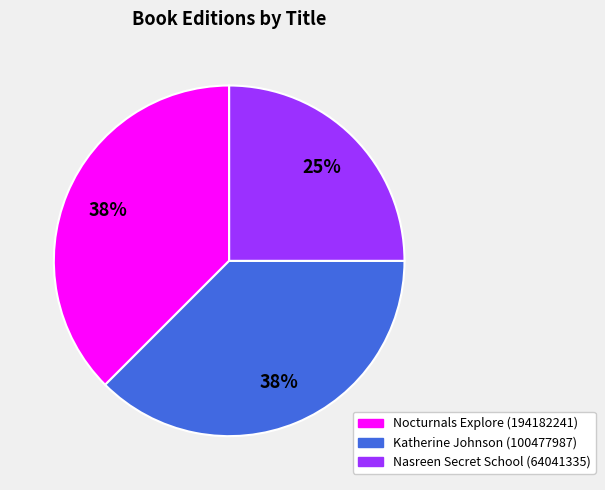

To the nearest percent, what percentage of the pie is Nasreen Secret School (64041335)?

25%